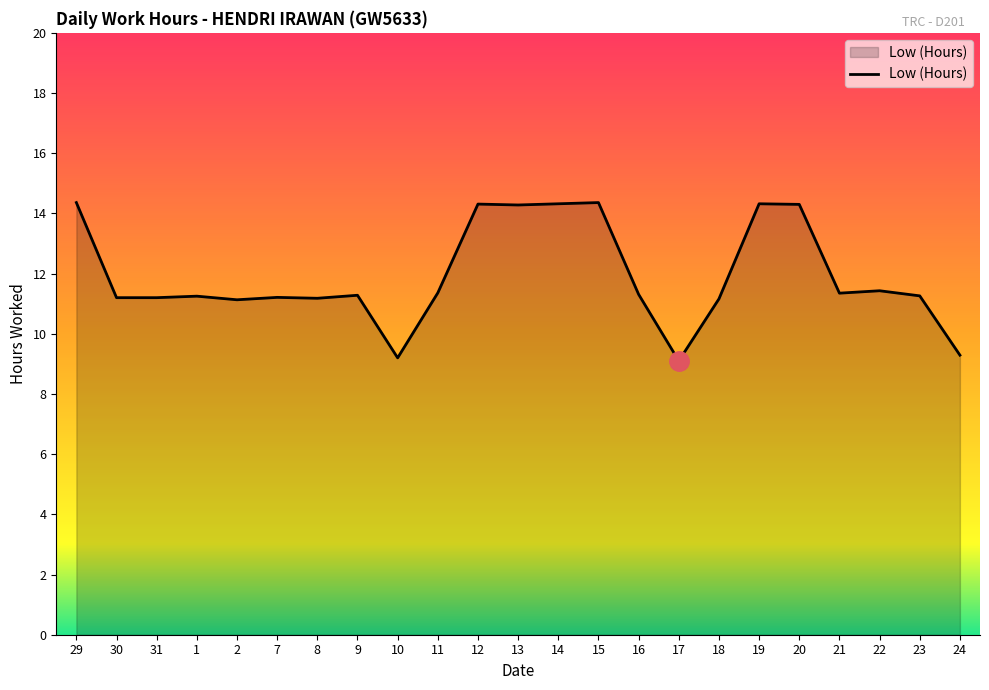

What is the change in value from 30 to 10?

-2.0